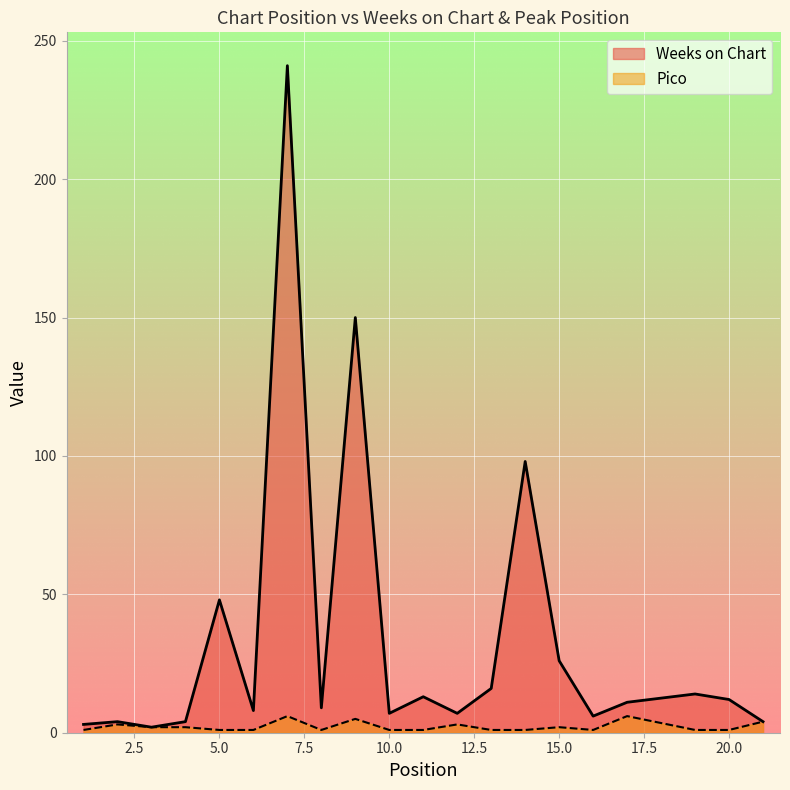

In Pico, how many points are higher than both neighbors (excluding endpoints)?

6